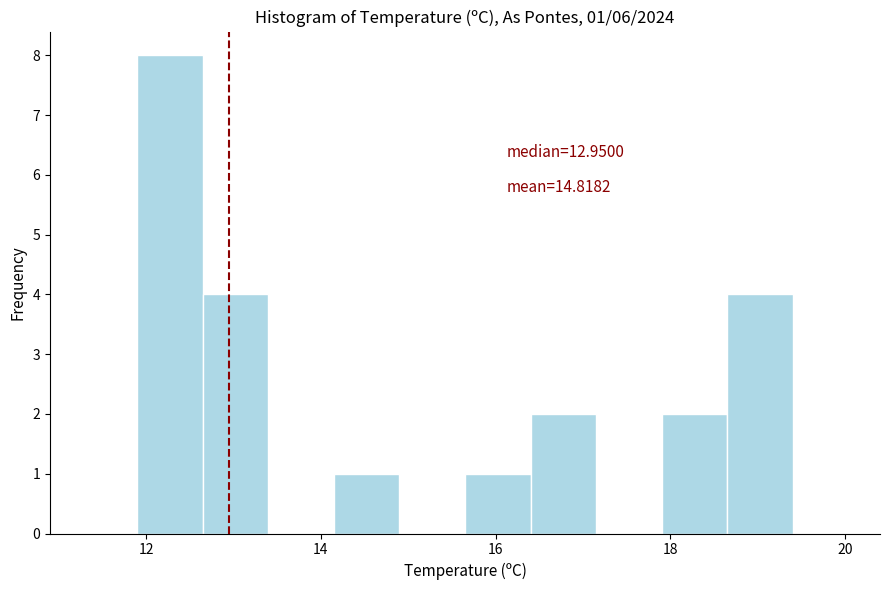

Read against the x-axis, roughly where is the centre of the tallest bar?

12.2